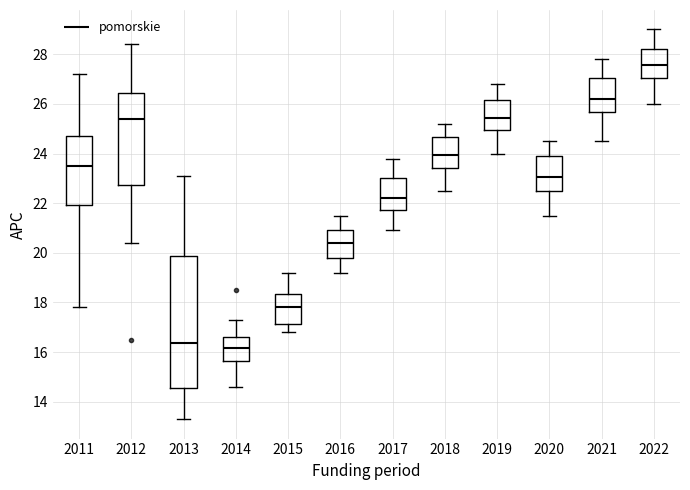

Reading left to right, read every box against the y-axis: the position of its median line, the range the box covers, and the ends of its whiskers. The values are not printed on the chart, so give them approximately, as read against the axis.

2011: median 23.6, box 22.0 to 24.8, whiskers 17.8 to 27.2
2012: median 25.4, box 22.8 to 26.4, whiskers 20.4 to 28.4
2013: median 16.4, box 14.6 to 19.8, whiskers 13.4 to 23.2
2014: median 16.2, box 15.6 to 16.6, whiskers 14.6 to 17.4
2015: median 17.8, box 17.2 to 18.4, whiskers 16.8 to 19.2
2016: median 20.4, box 19.8 to 21.0, whiskers 19.2 to 21.6
2017: median 22.2, box 21.8 to 23.0, whiskers 21.0 to 23.8
2018: median 24.0, box 23.4 to 24.6, whiskers 22.6 to 25.2
2019: median 25.4, box 25.0 to 26.2, whiskers 24.0 to 26.8
2020: median 23.0, box 22.4 to 24.0, whiskers 21.6 to 24.6
2021: median 26.2, box 25.6 to 27.0, whiskers 24.6 to 27.8
2022: median 27.6, box 27.0 to 28.2, whiskers 26.0 to 29.0